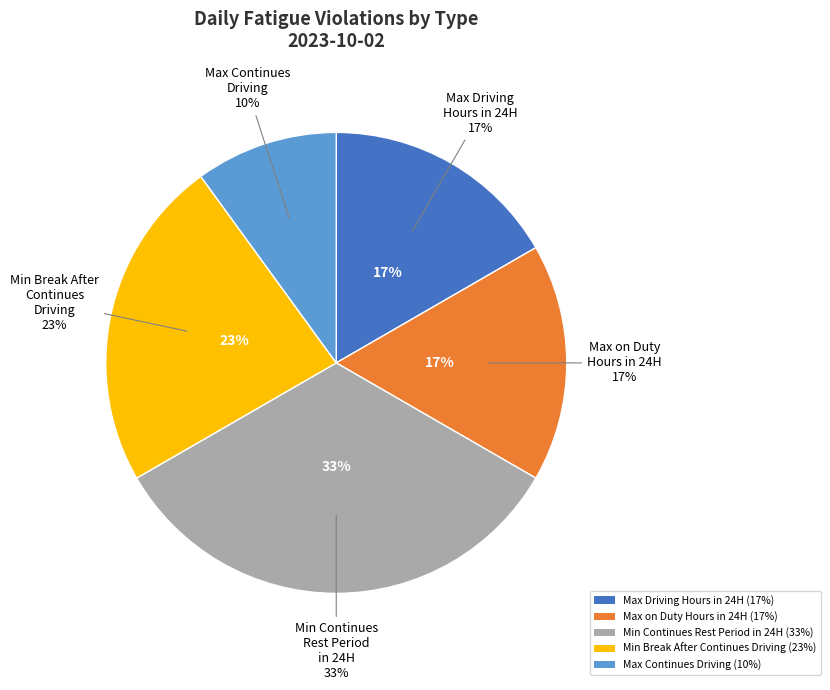

Is it true that Max Continues Driving is 1% of the pie?

False